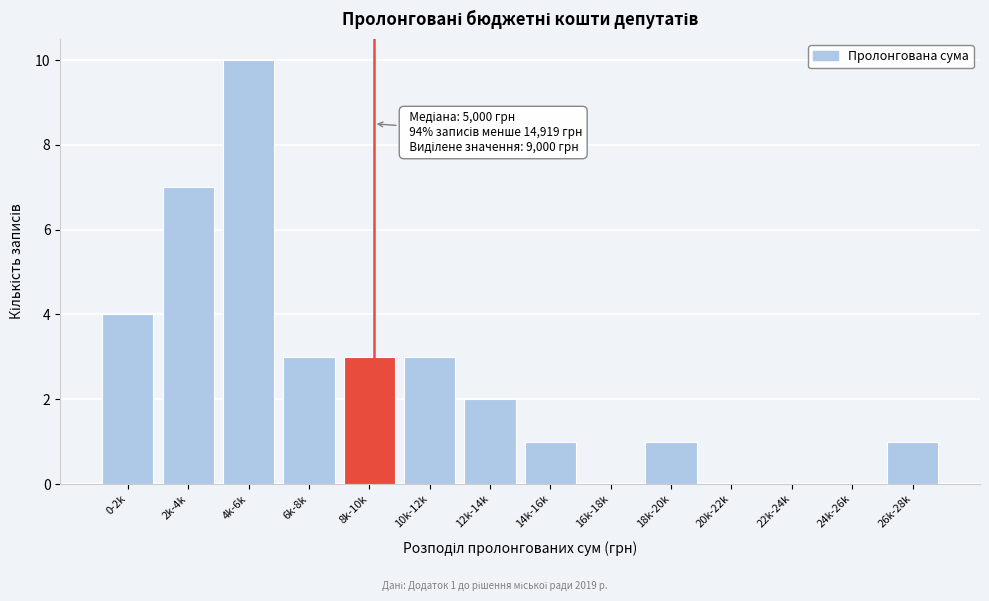

Reading left to right, what are all the values shown in this chart?

0-2k=4	2k-4k=7	4k-6k=10	6k-8k=3	8k-10k=3	10k-12k=3	12k-14k=2	14k-16k=1	16k-18k=0	18k-20k=1	20k-22k=0	22k-24k=0	24k-26k=0	26k-28k=1